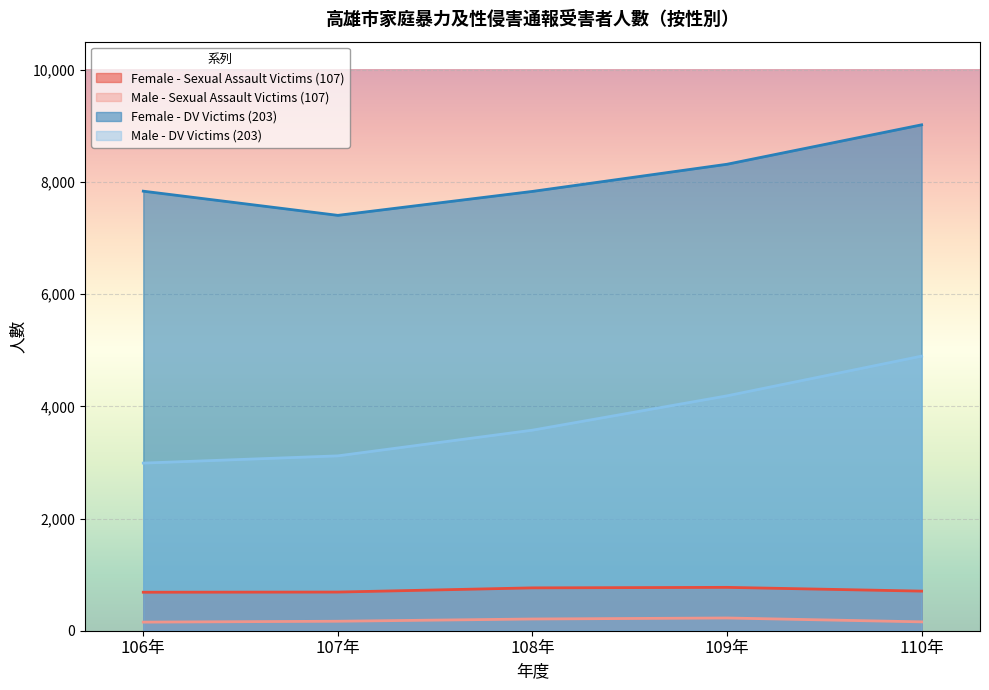

What is the value of the Male - DV Victims (203) point at the 4th from the left?

4187